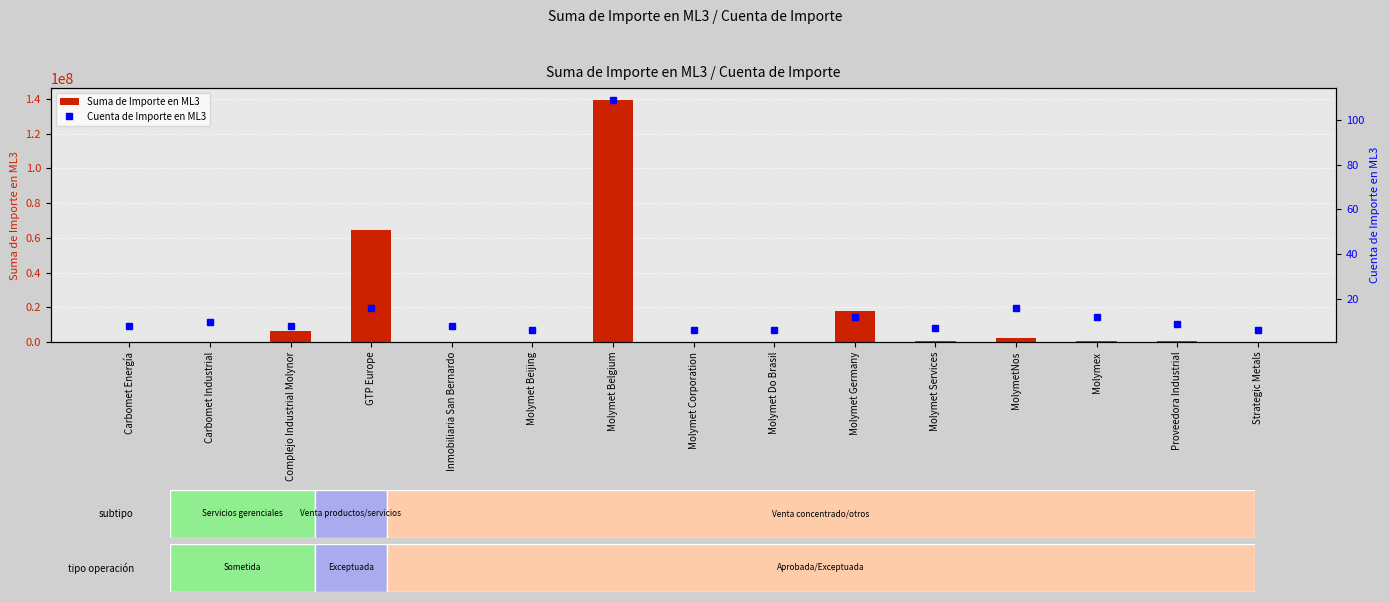

What is the label of the 12th bar from the left?

MolymetNos